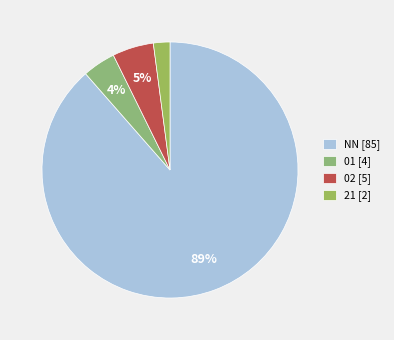

To the nearest percent, what is the combined percentage of NN and 01?

93%